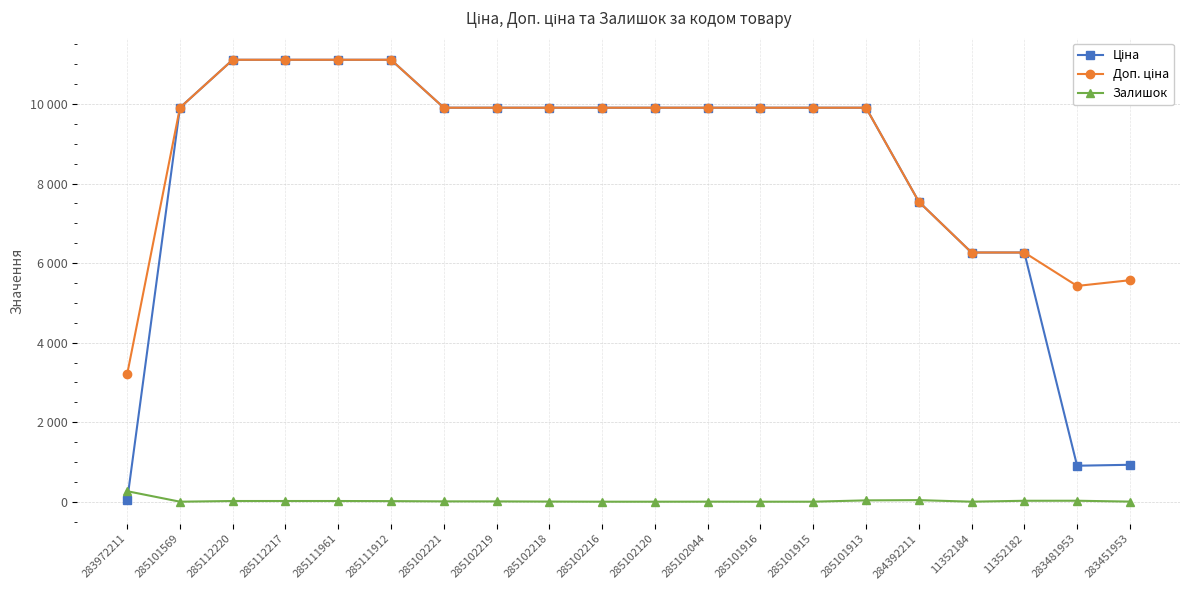

Does the chart have visible grid lines?

Yes